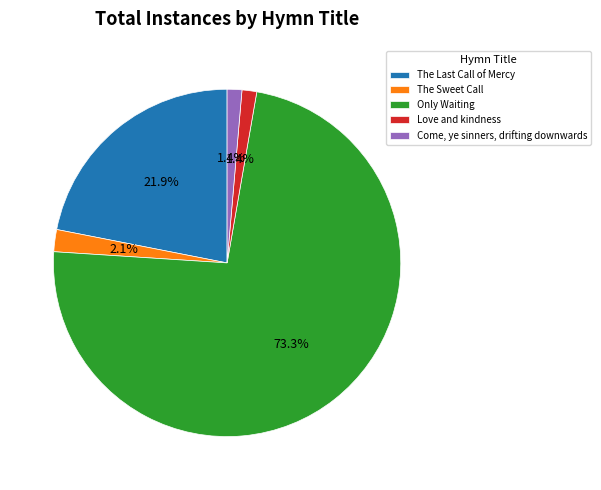

To the nearest percent, what percentage of the pie is Love and kindness?

1%